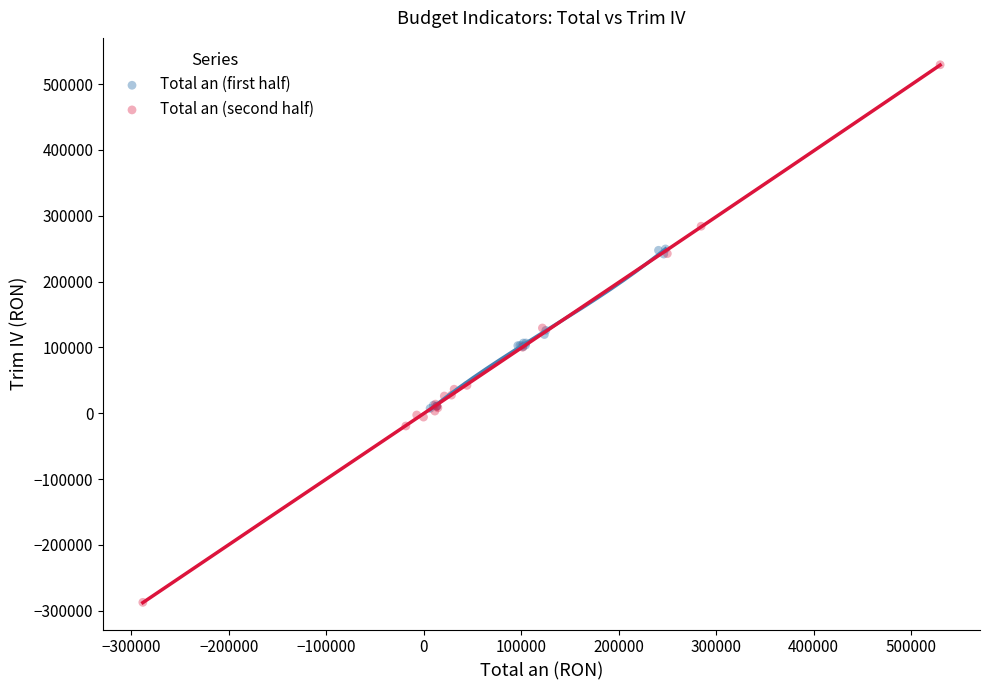

Which series contains the highest Y value?

Total an (second half)